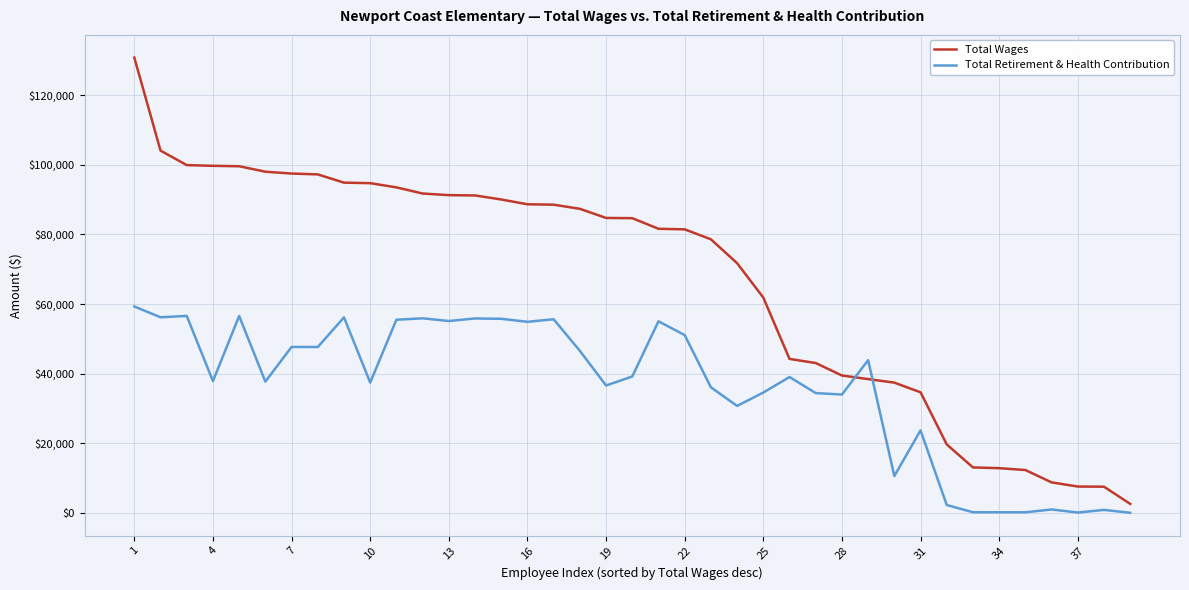

Which series has the largest total across all categories?

Total Wages